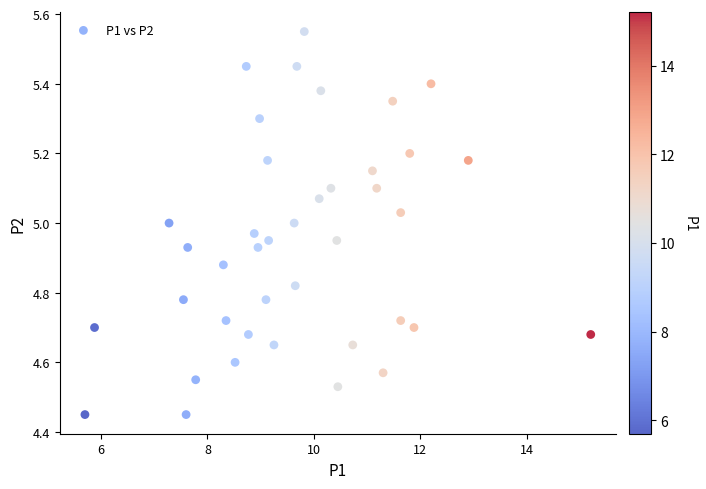

What is the range of X values (max minus min)?

9.5